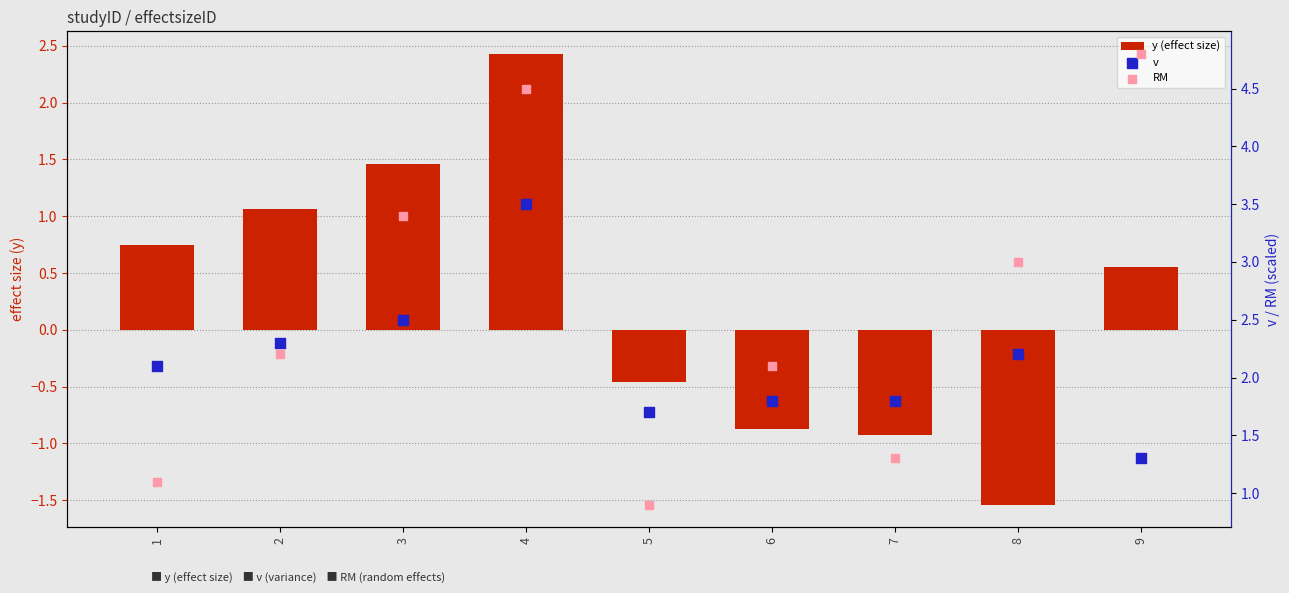

Which series has the largest total across all categories?

RM